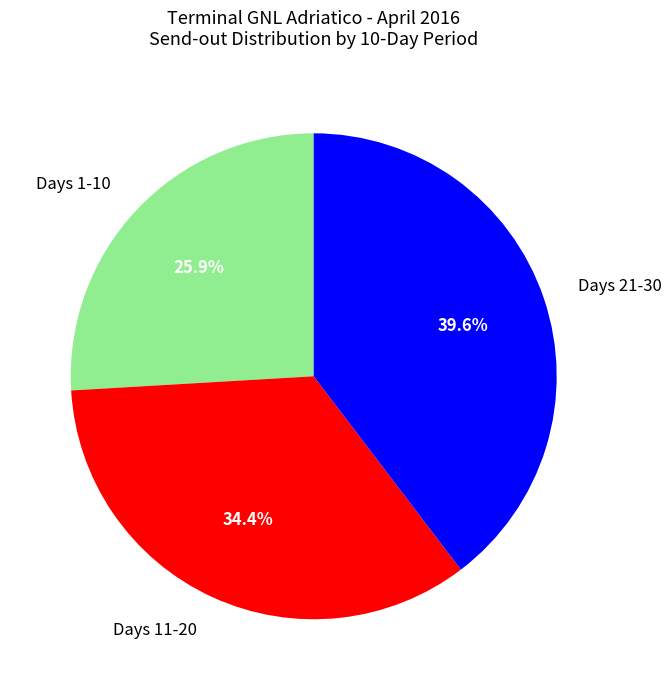

What is the largest slice in the pie chart?

Days 21-30